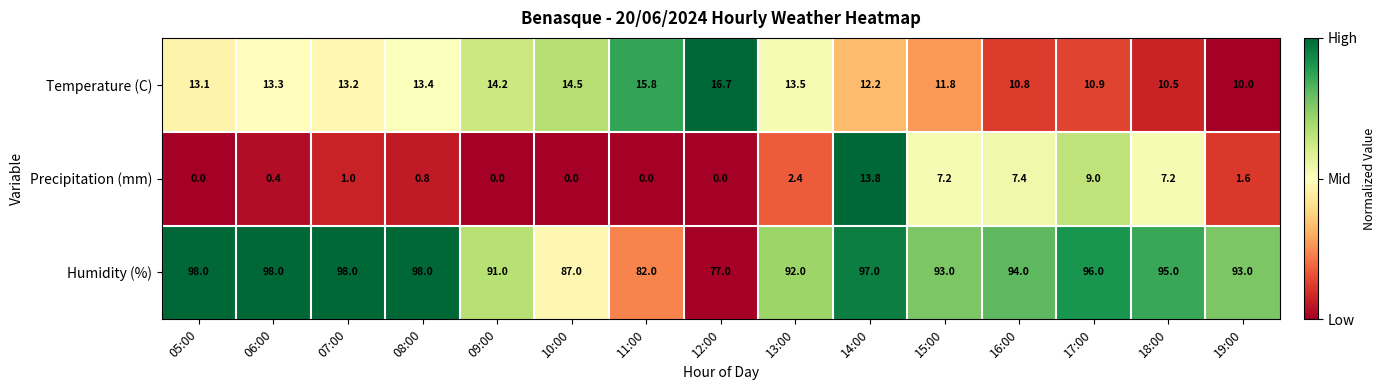

What is the total value across all series at 05:00?

111.1